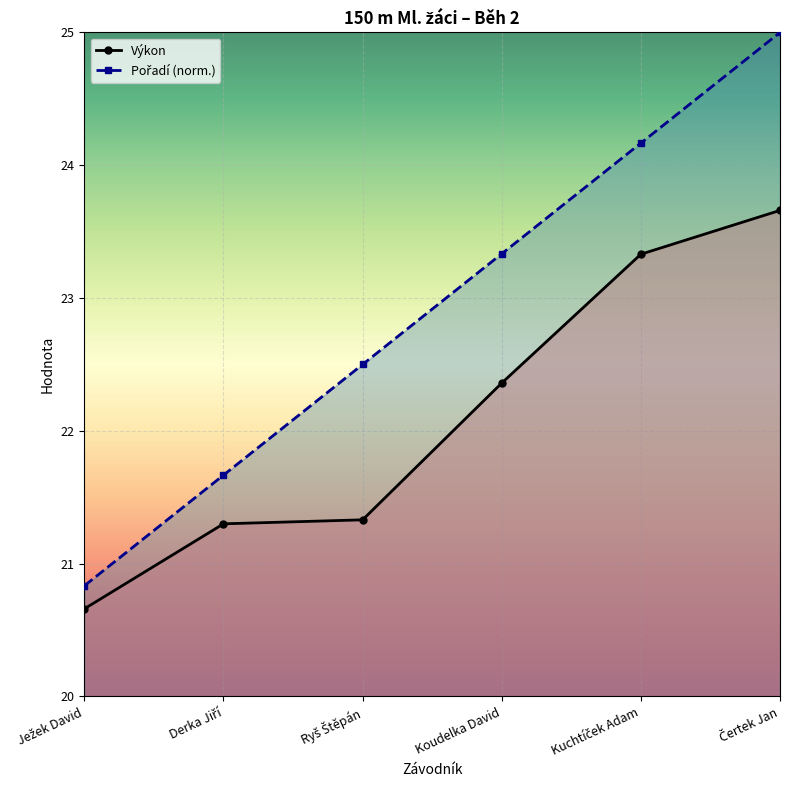

How many data points in Pořadí (norm.) are above 23?

3